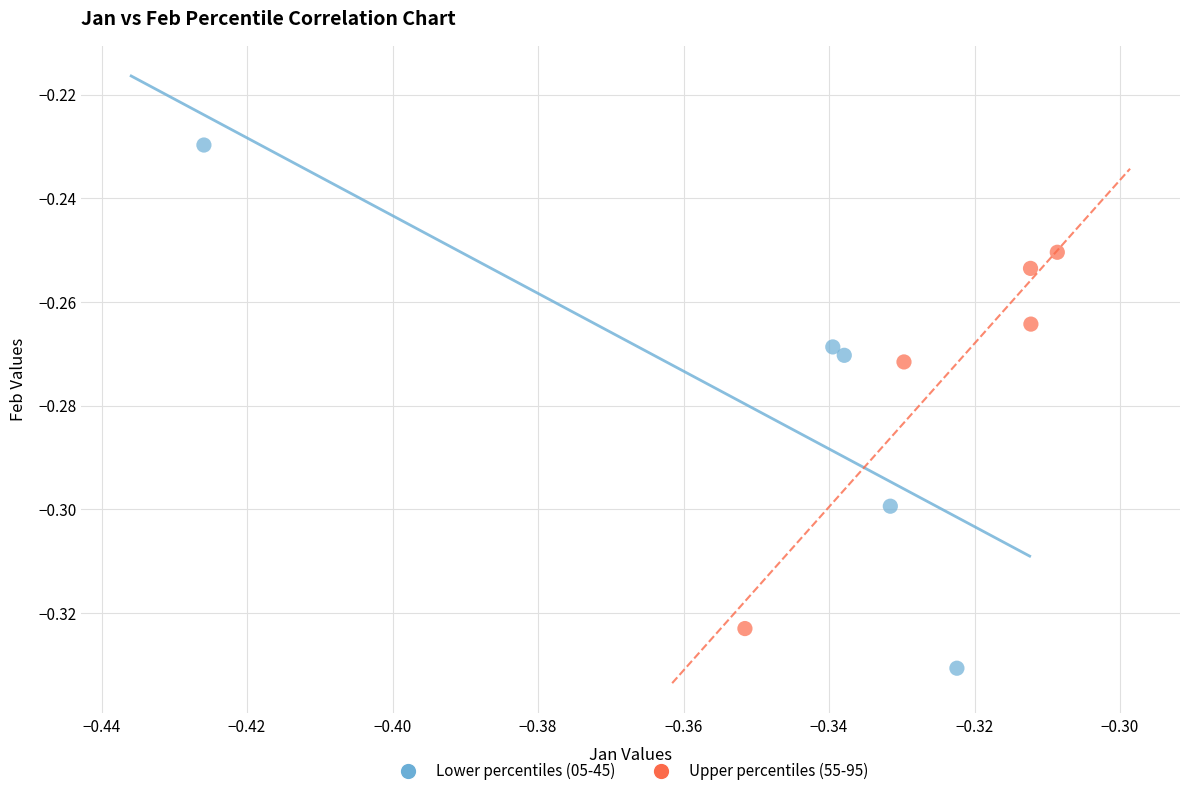

Which series has the widest spread of Y values?

Lower percentiles (05-45)